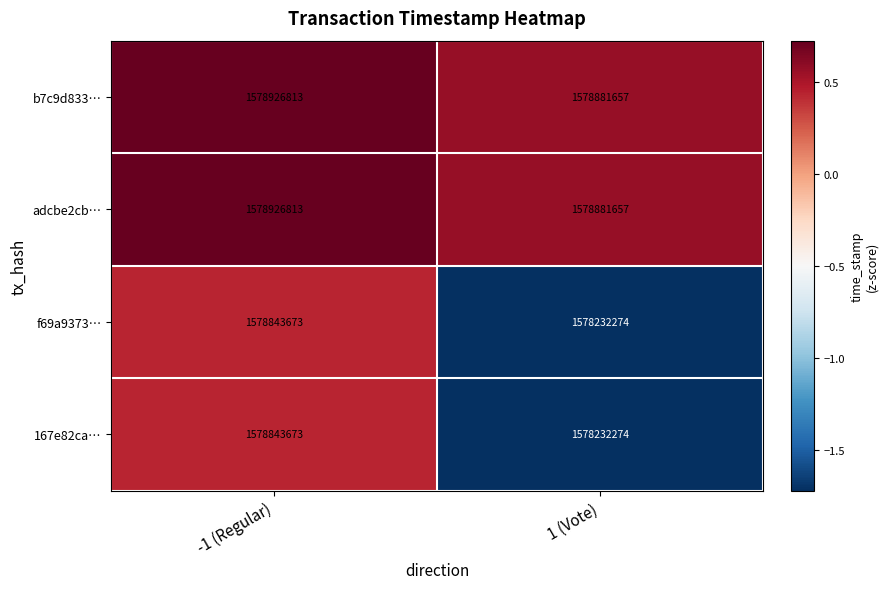

At which category does the chart reach its minimum across all series?

1 (Vote)